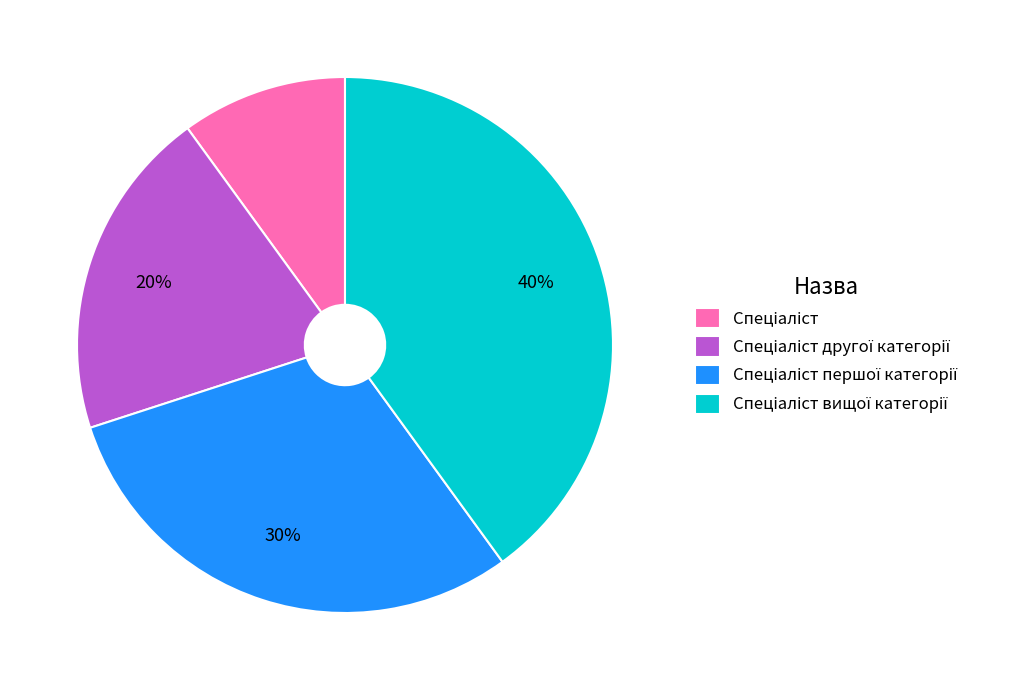

Does any single category account for the majority?

No